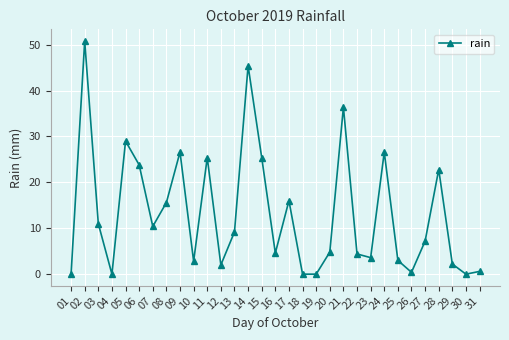

Does the chart display data point markers on the line(s)?

Yes